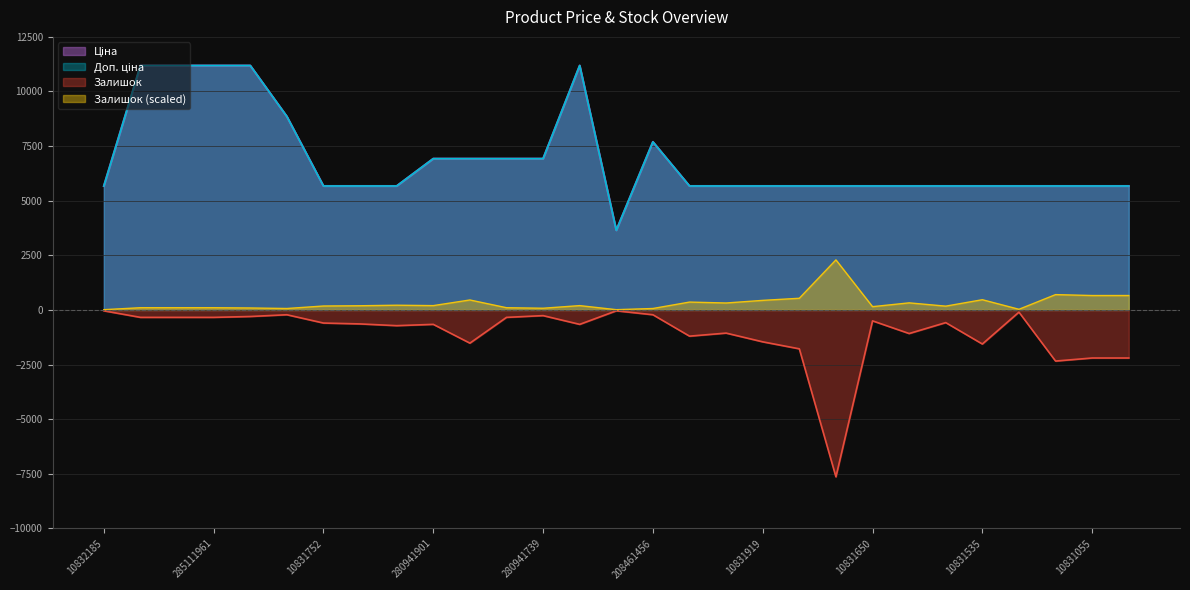

Which series has the widest spread of values?

Залишок